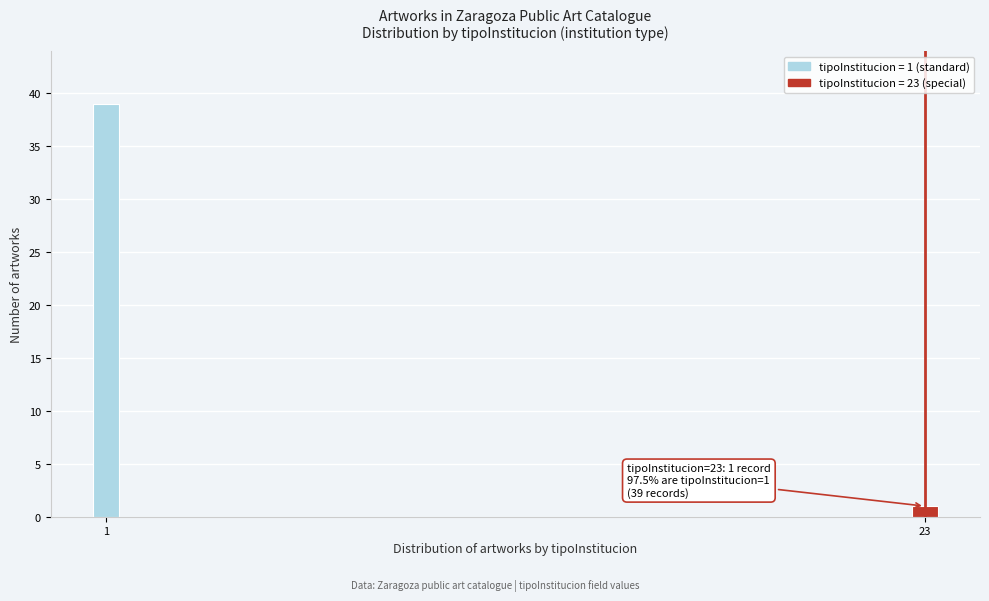

Reading left to right, list all the values displayed in this chart.

1=39	23=1